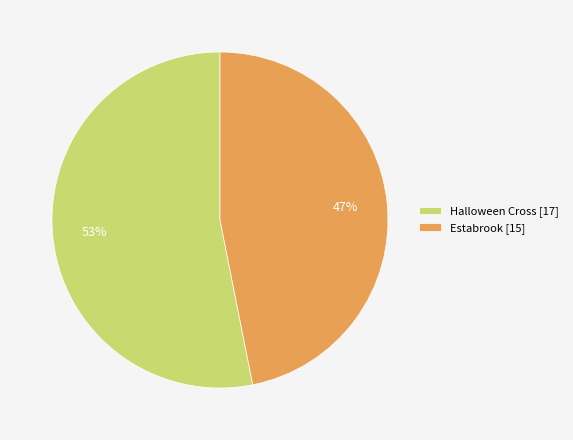

Does any single category account for the majority?

Yes